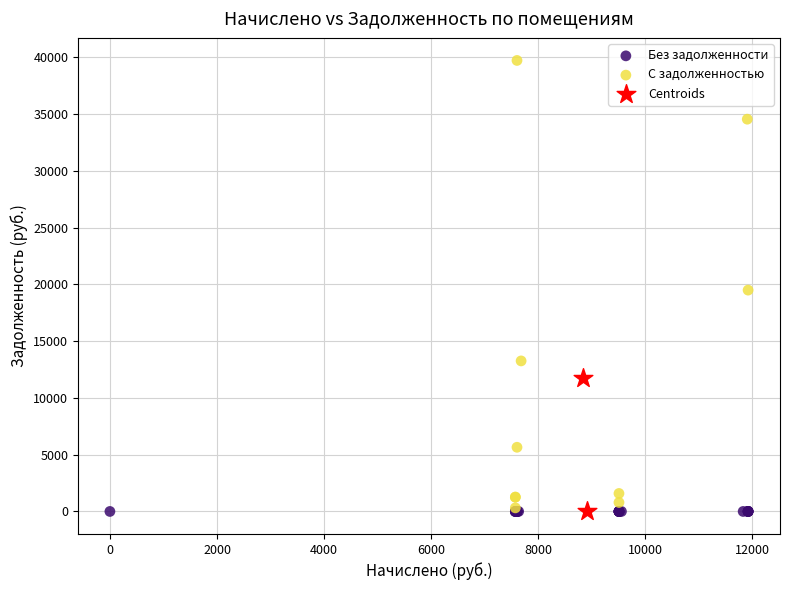

What are all the series names shown in the legend?

Без задолженности, С задолженностью, Centroids